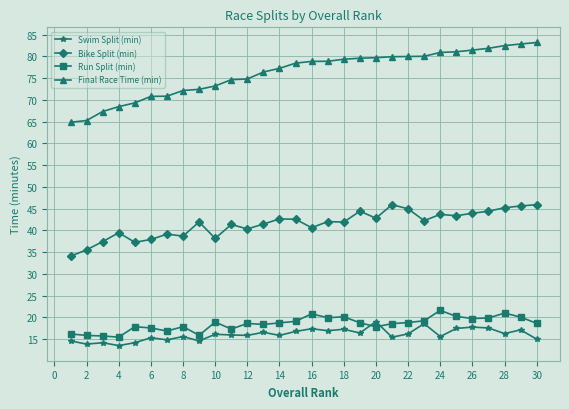

What is the value of the Final Race Time (min) point at the 12th from the left?

74.8